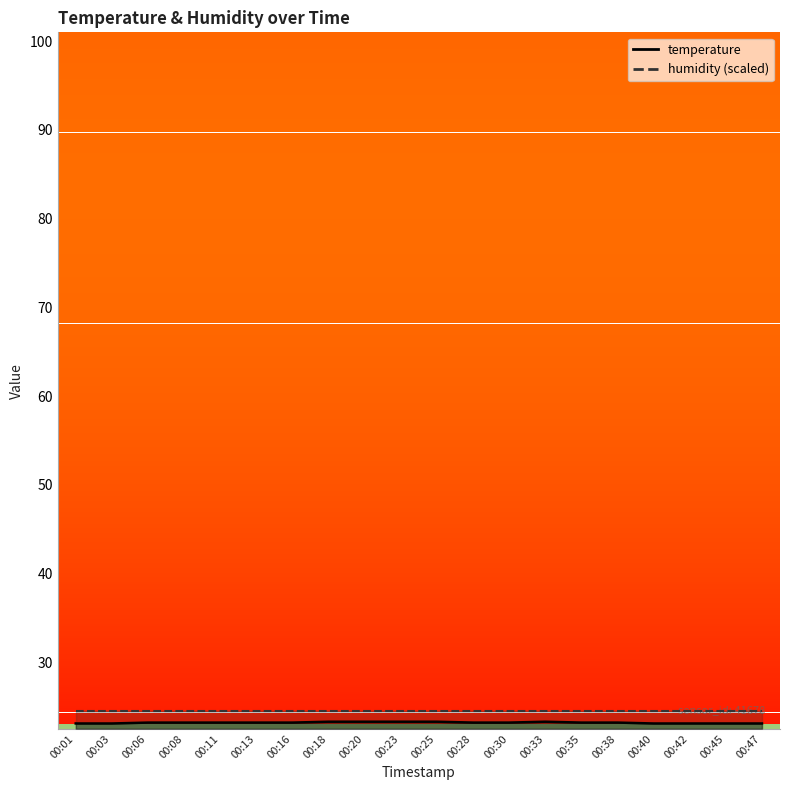

What is the value of the 18th point from the left?

23.1